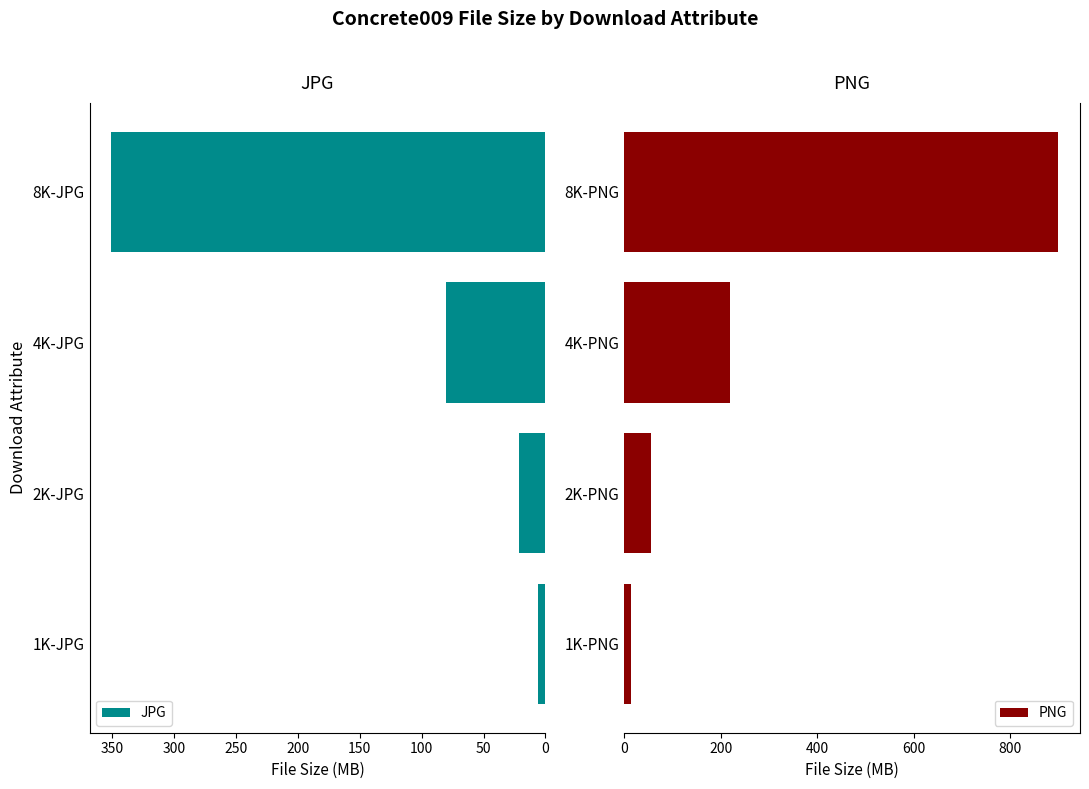

The PNG series shows 56.4 at 2K-PNG. True or false?

True